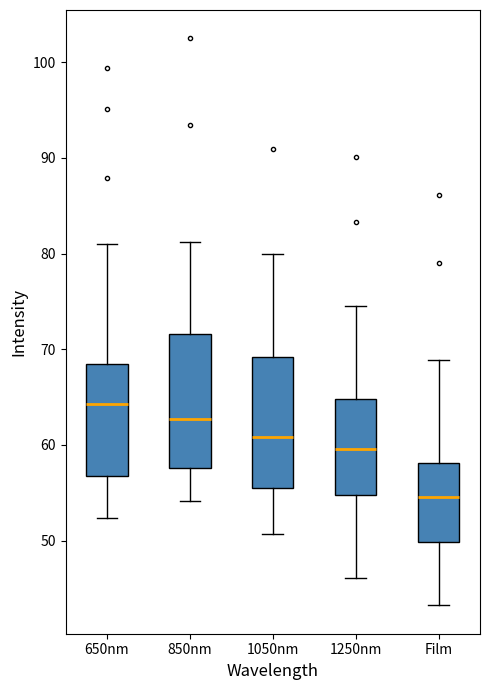

Which box has the highest median line?

650nm